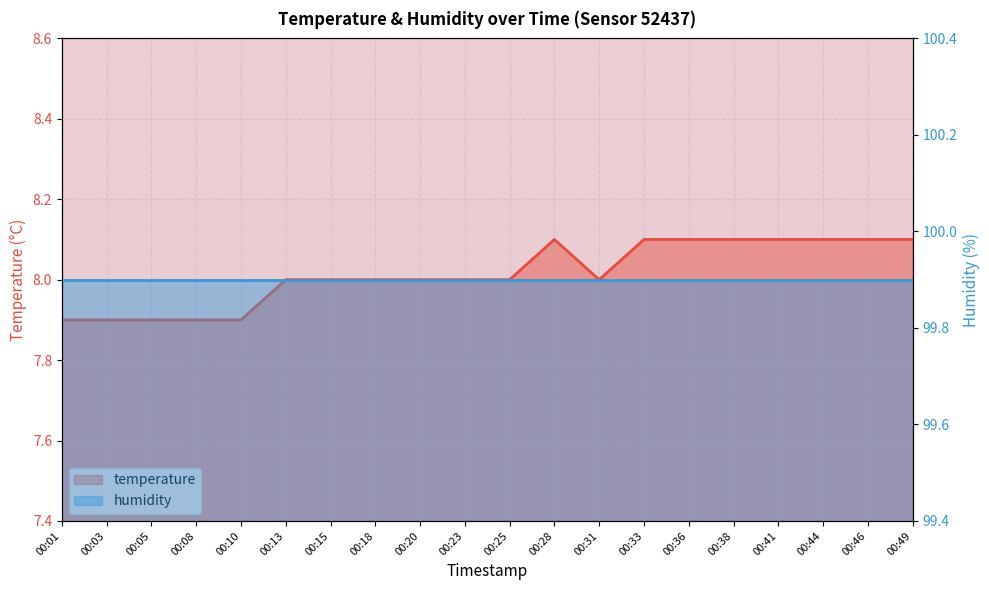

At which category does the chart reach its minimum across all series?

00:01